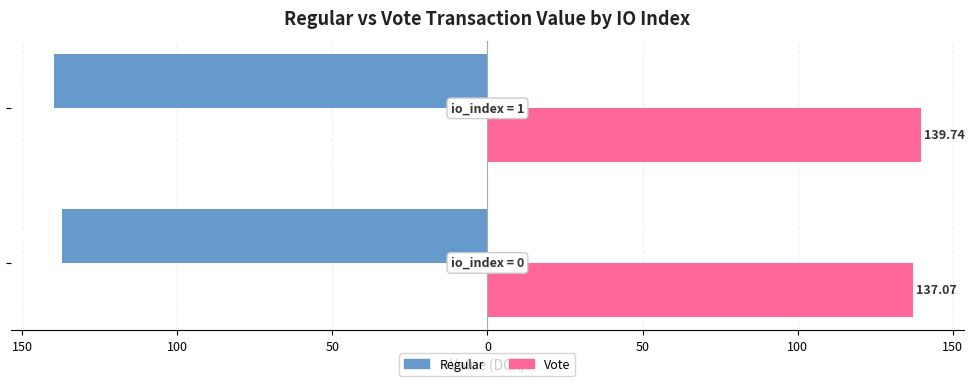

What are all the series names shown in the legend?

Regular, Vote